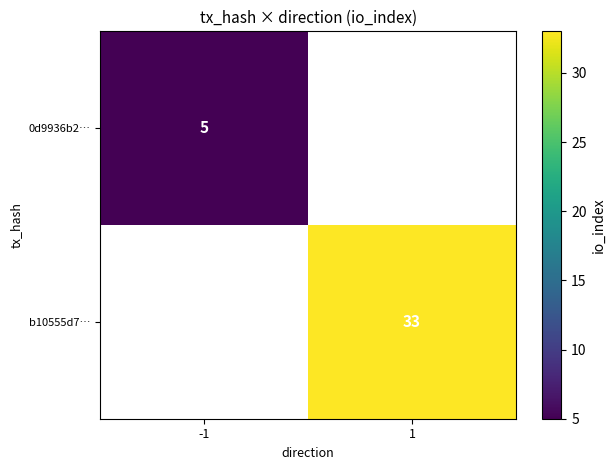

Is the value of b10555d7… at 1 greater than the value of 0d9936b2… at -1?

Yes